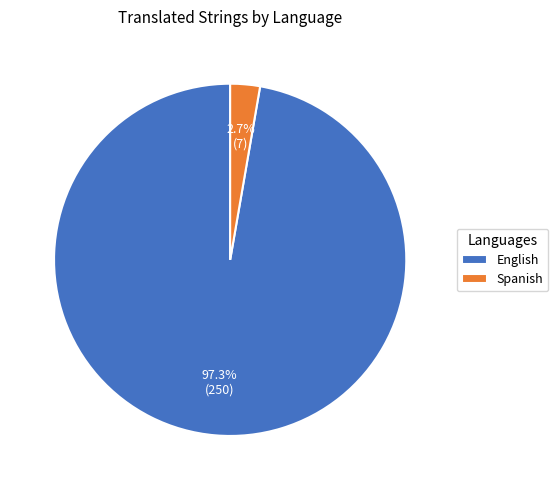

Rank the categories by value from highest to lowest.

English, Spanish